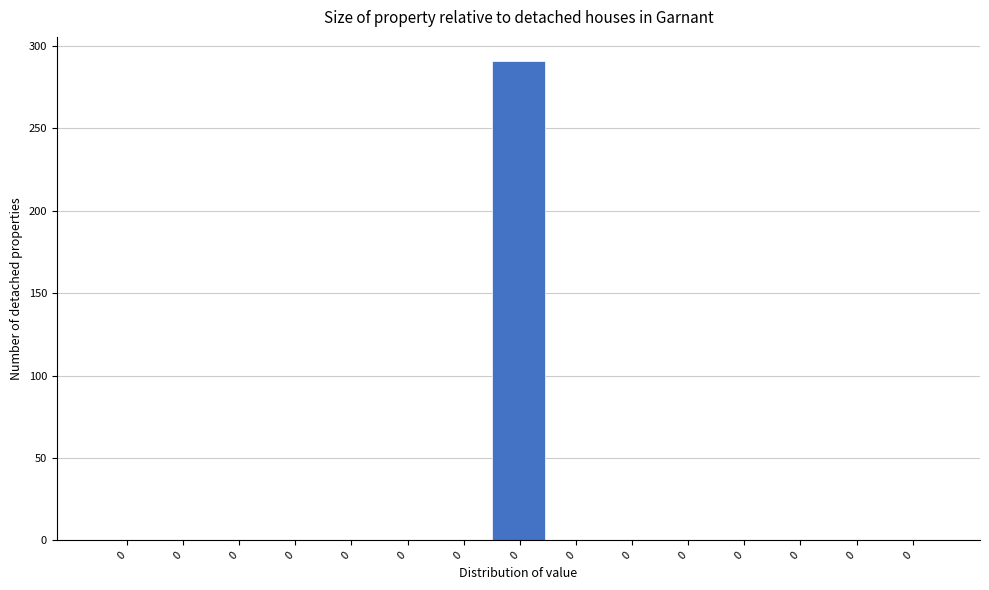

How many distinct data groups are displayed?

1